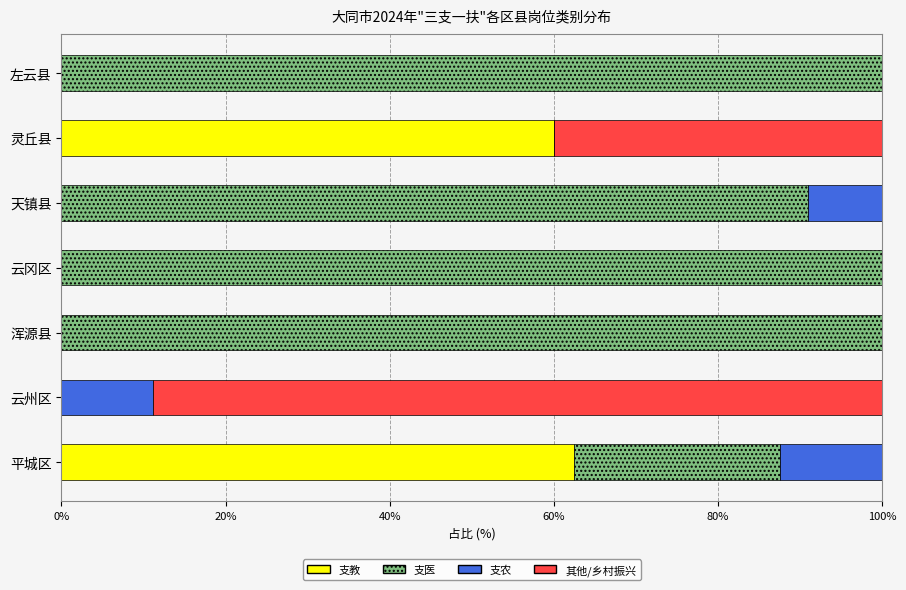

What is the total value across all series at 浑源县?

100.0